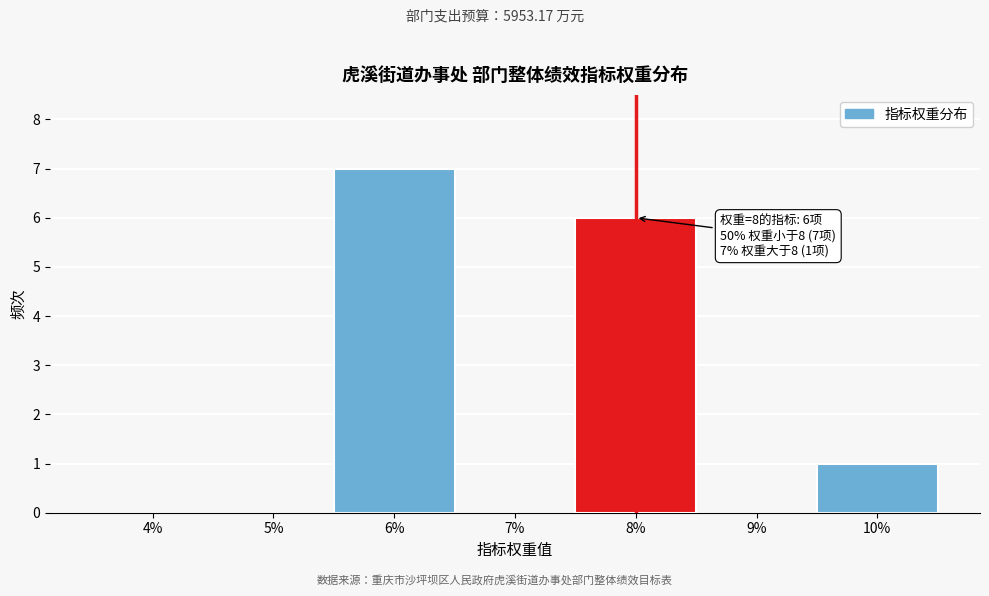

Reading left to right, extract all data points from this chart.

4%=0	5%=0	6%=7	7%=0	8%=6	9%=0	10%=1